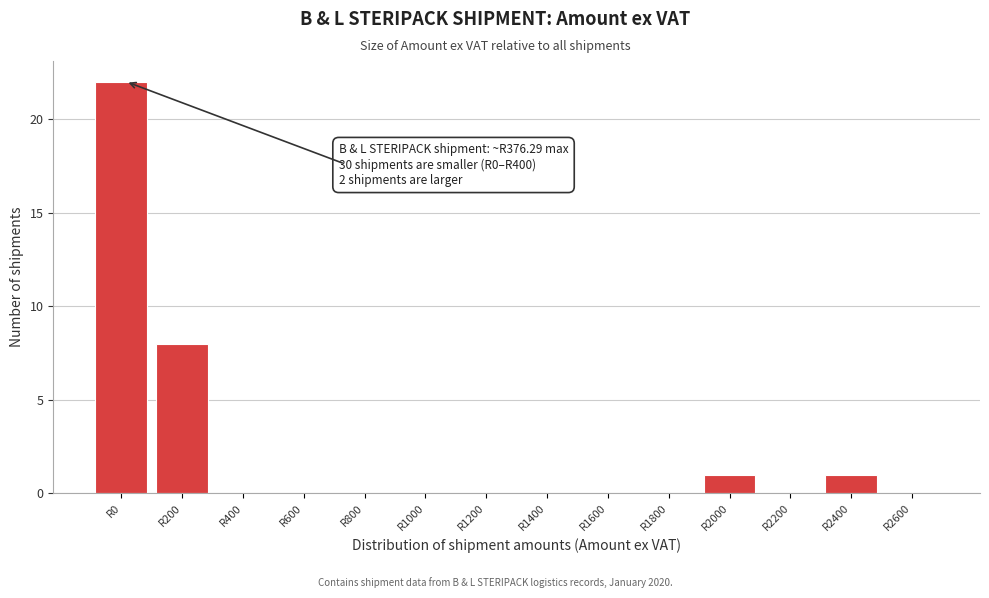

Reading left to right, what are all the values shown in this chart?

R0=22	R200=8	R400=0	R600=0	R800=0	R1000=0	R1200=0	R1400=0	R1600=0	R1800=0	R2000=1	R2200=0	R2400=1	R2600=0